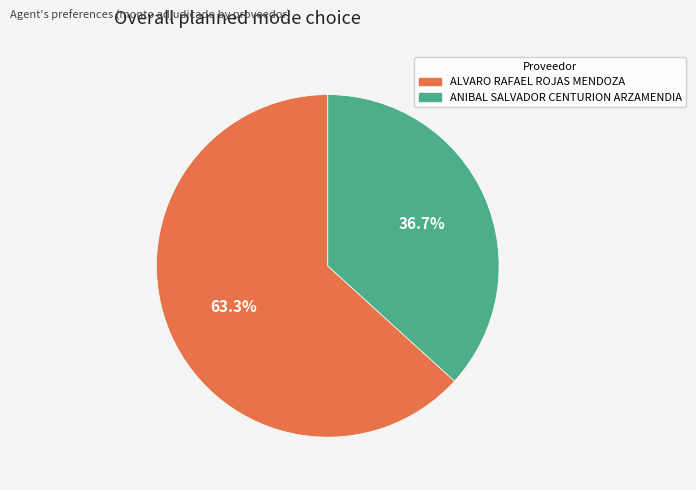

True or false: ANIBAL SALVADOR CENTURION ARZAMENDIA accounts for 37% of the total.

True